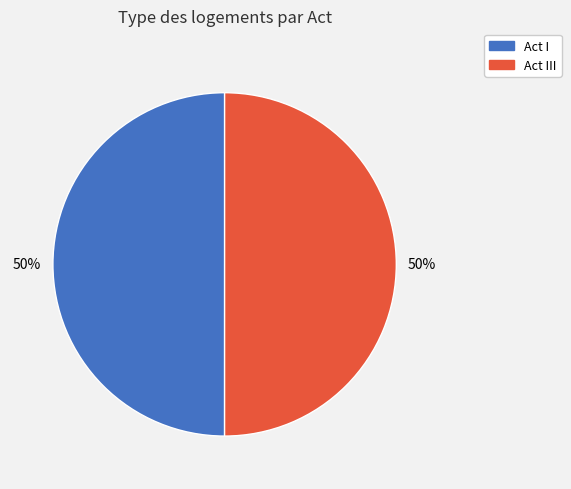

To the nearest percent, what is the average slice percentage?

50%